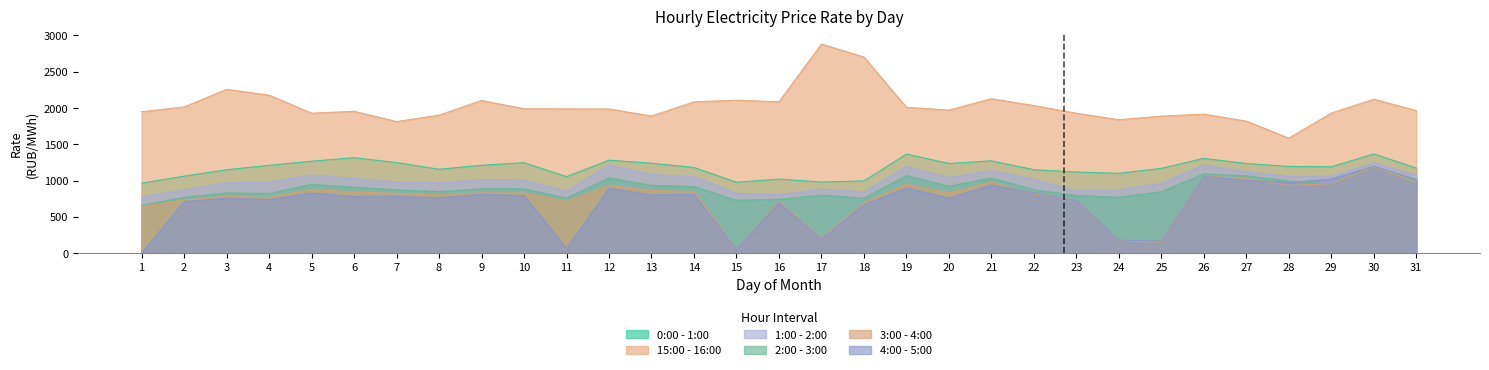

At which category does 2:00 - 3:00 reach its first local peak?

3